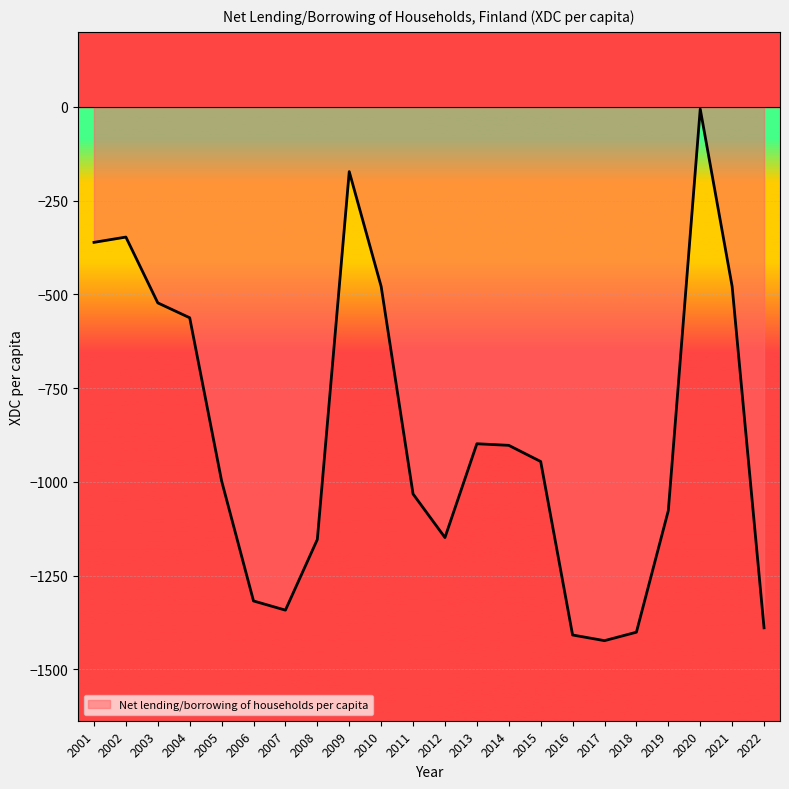

How many values are below -945?

12